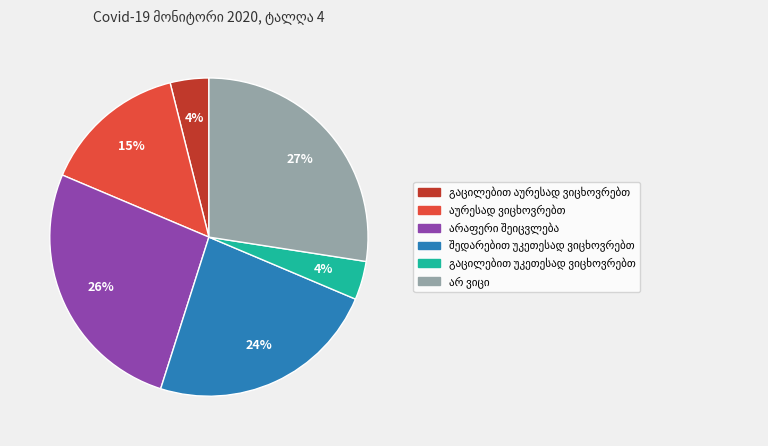

To the nearest percent, what is the average slice percentage?

17%